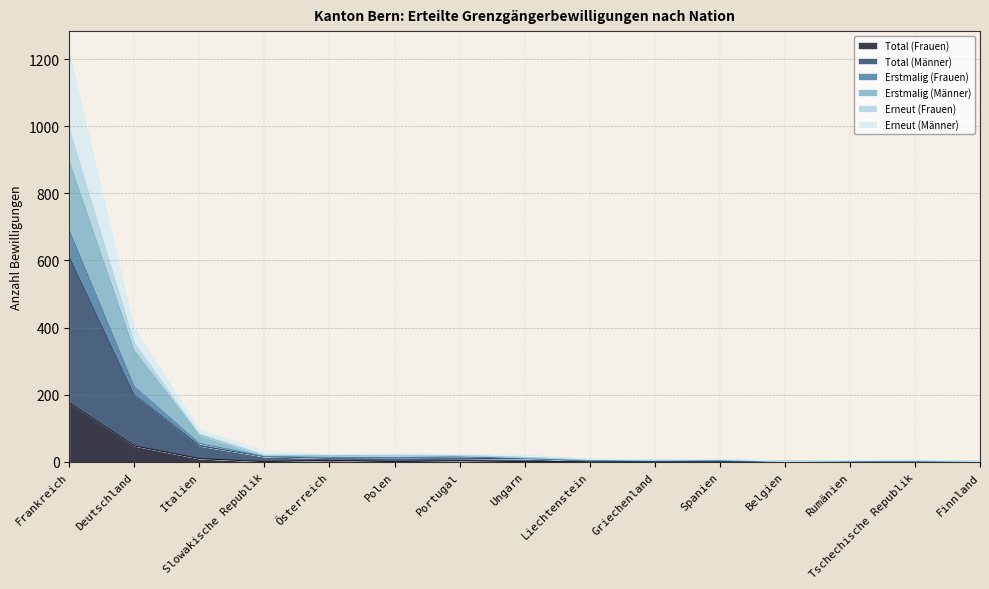

What is the difference between the highest and lowest values at Finnland?

2